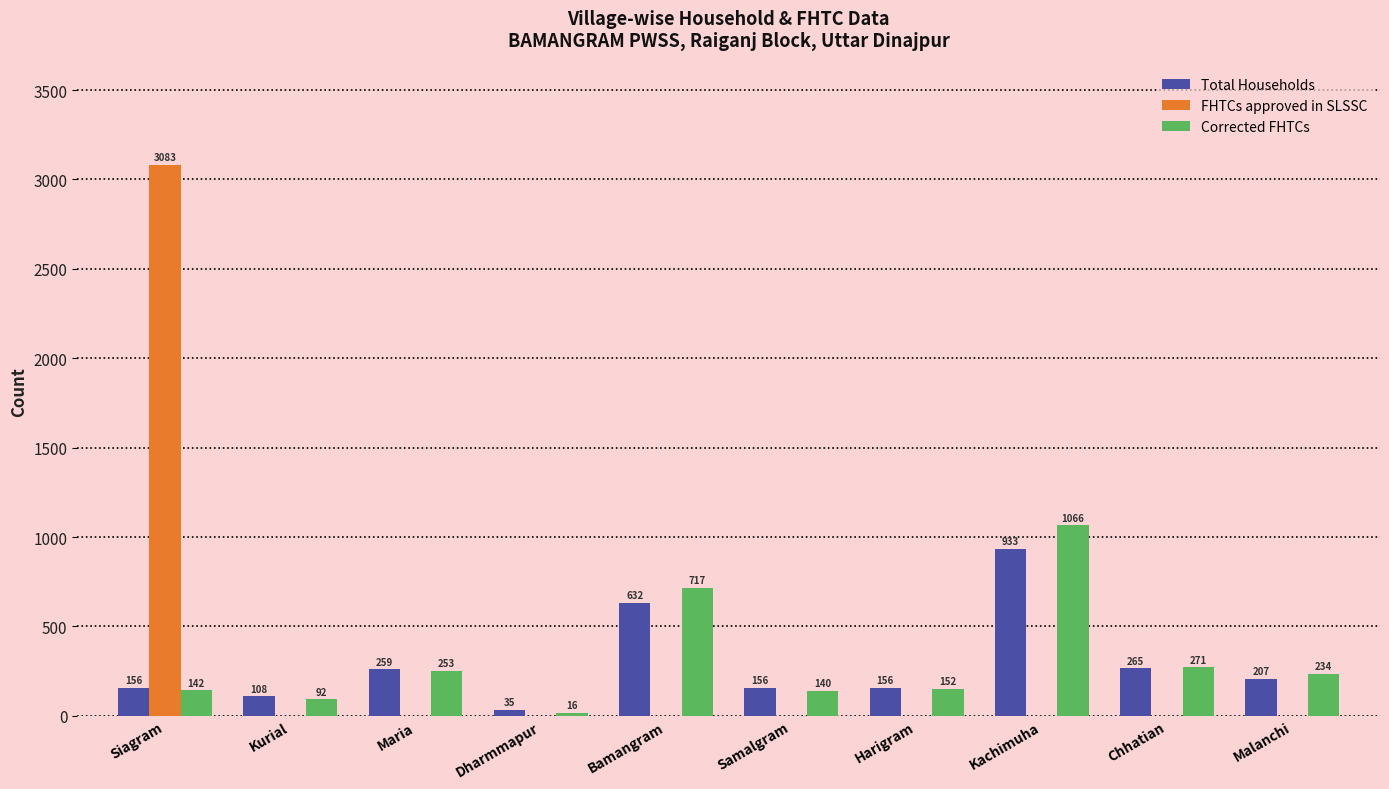

True or false: FHTCs approved in SLSSC has a value of 1540 at Samalgram.

False